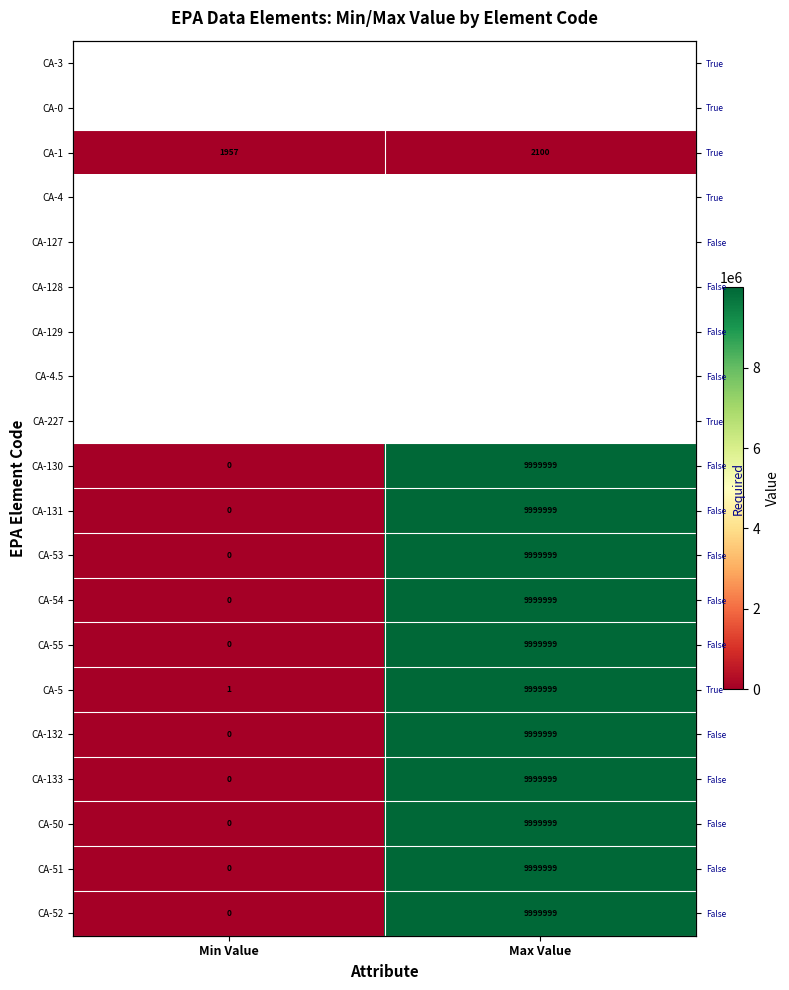

The value of CA-52 at Min Value is -5684764. True or false?

False